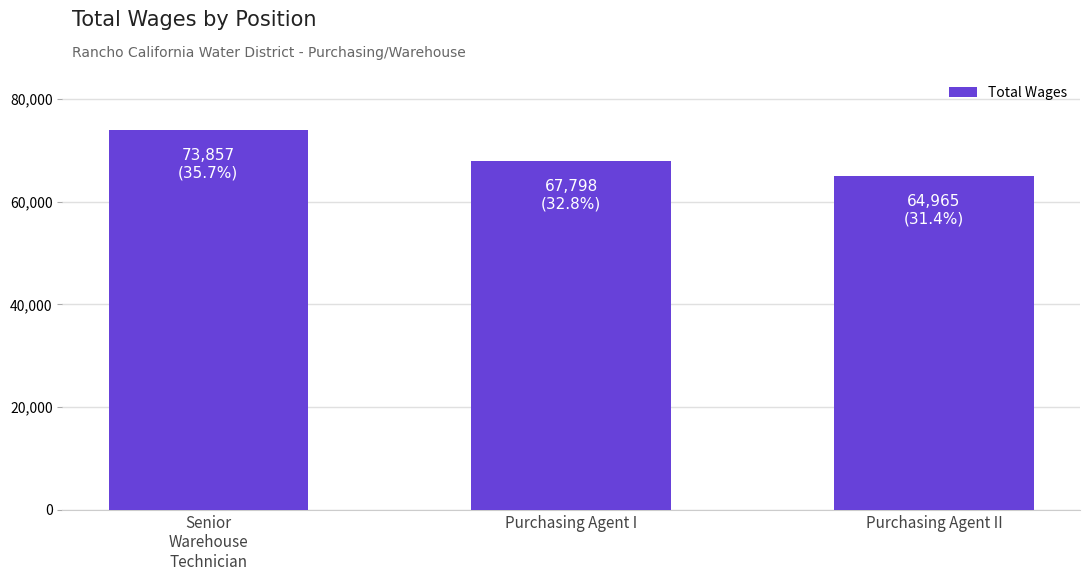

How many series are shown in this chart?

1